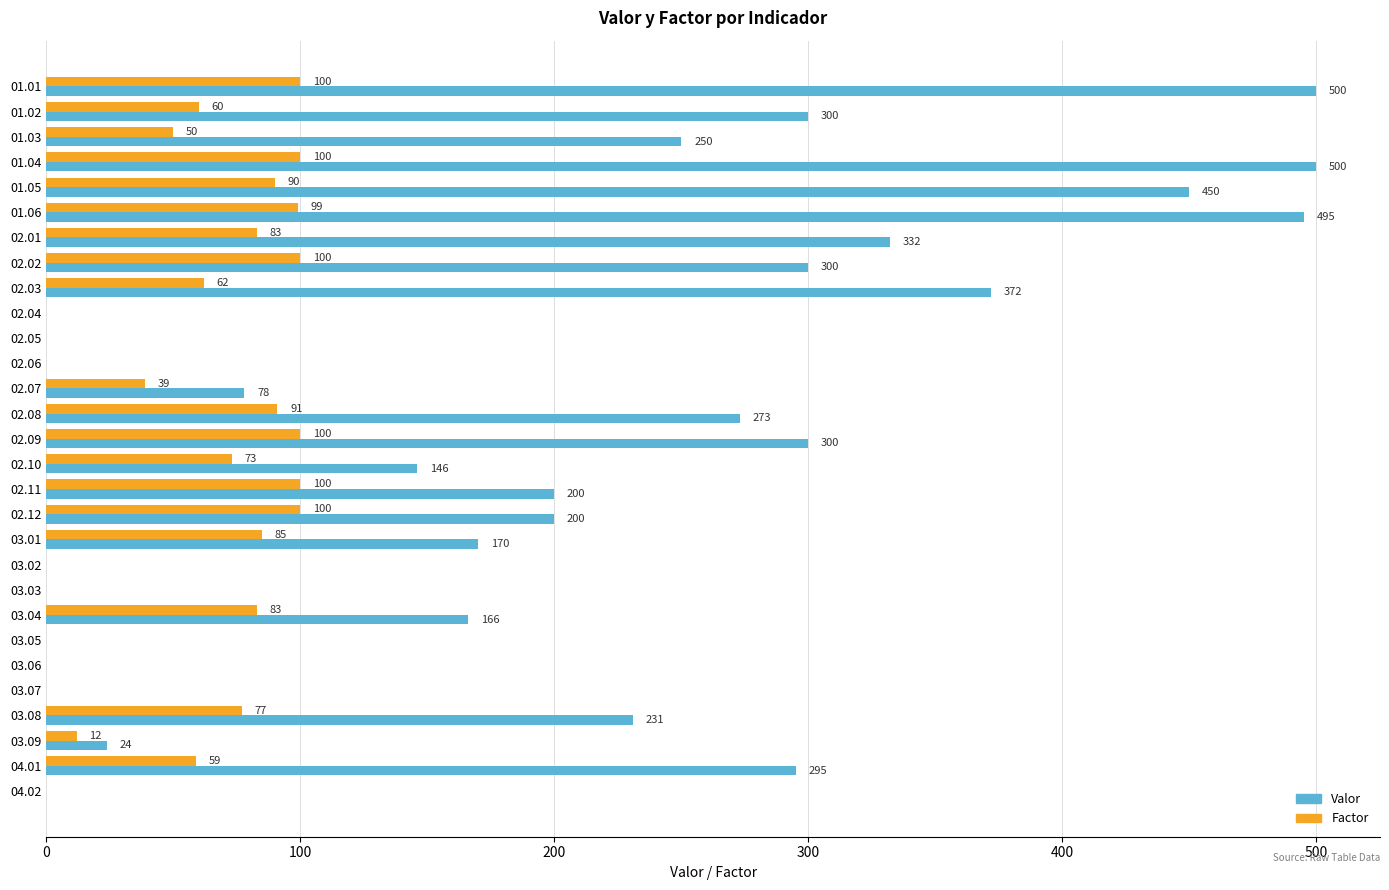

Which series changed the most between 03.06 and 04.01?

Valor